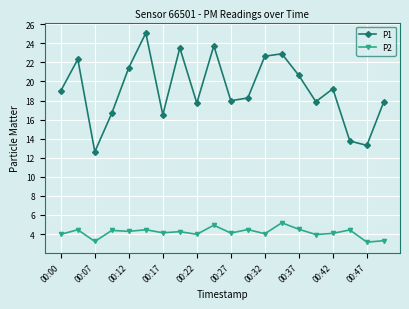

What is the difference between the maximum and minimum values in the P2 series?

2.0